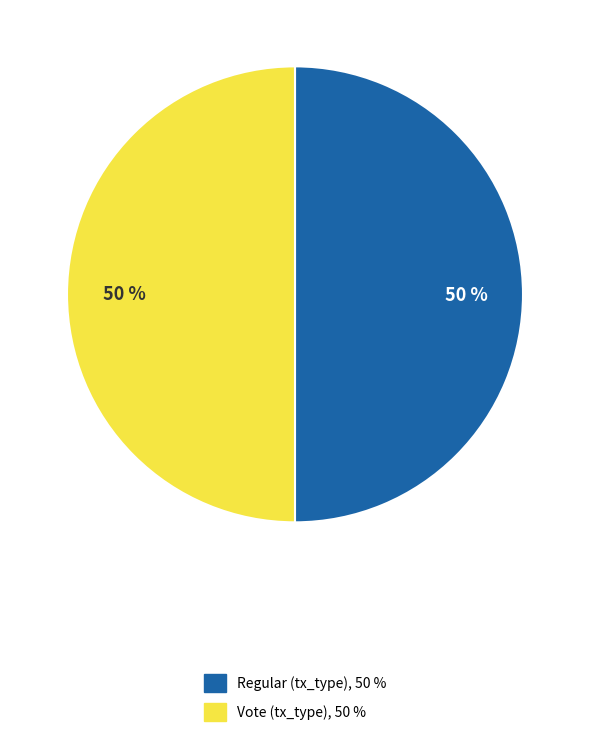

Approximately how many times larger is the value at Vote compared to Regular?

1.0